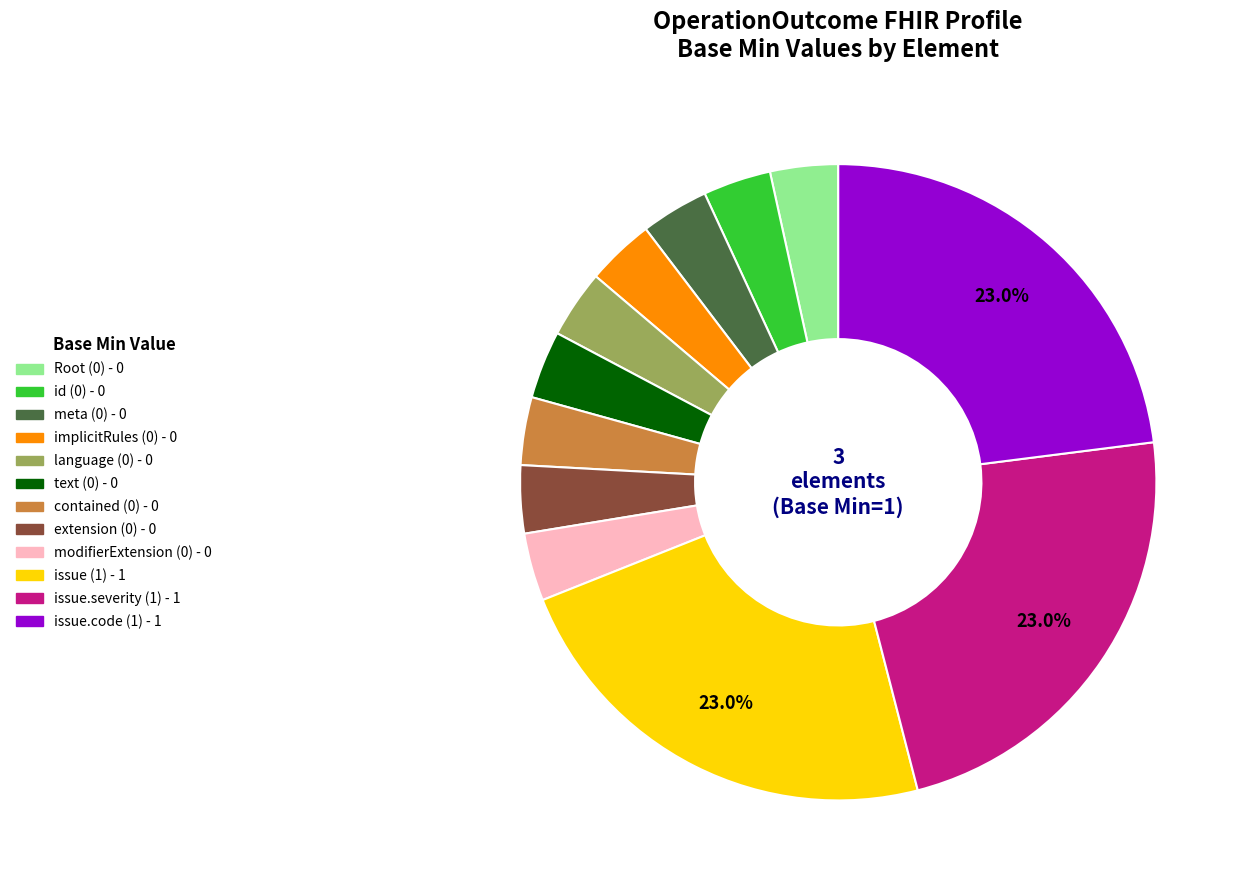

How many slices are in this pie chart?

12